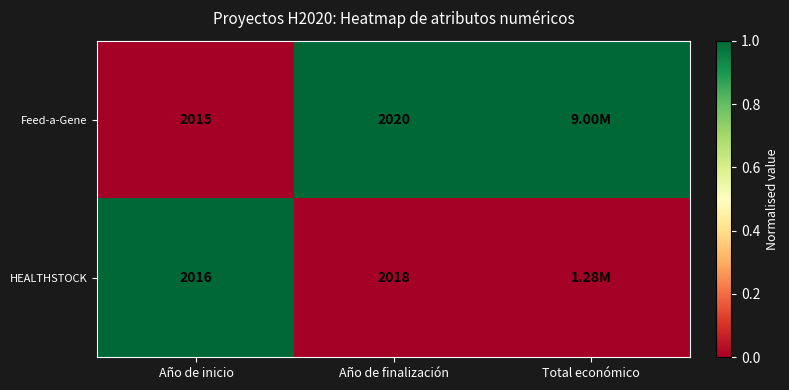

What is the total value across all series at Año de inicio?

4031